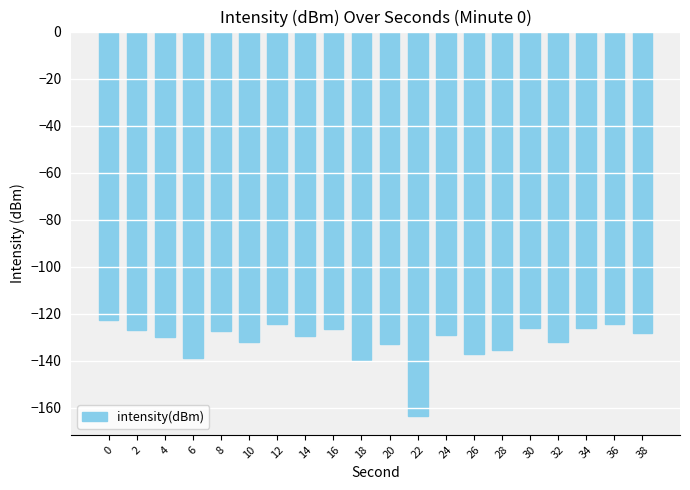

The value at 22 is -70.7. True or false?

False